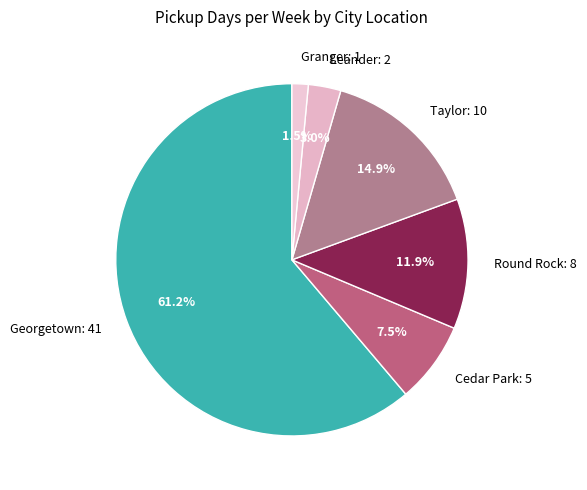

Is there a majority slice in this chart?

Yes